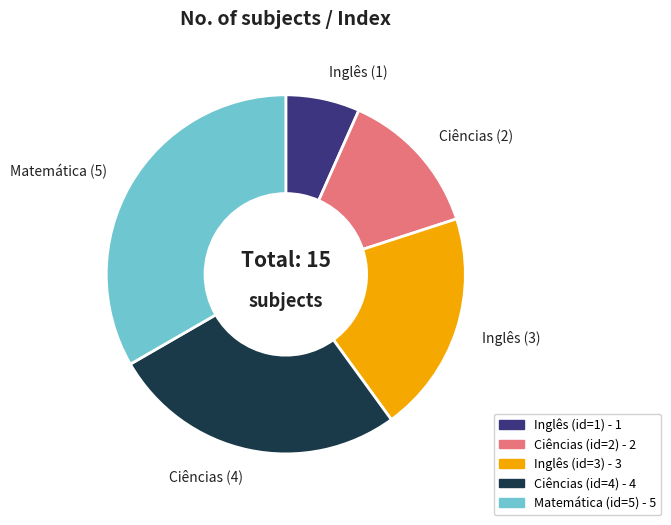

Is there any slice that represents more than half of the pie?

No